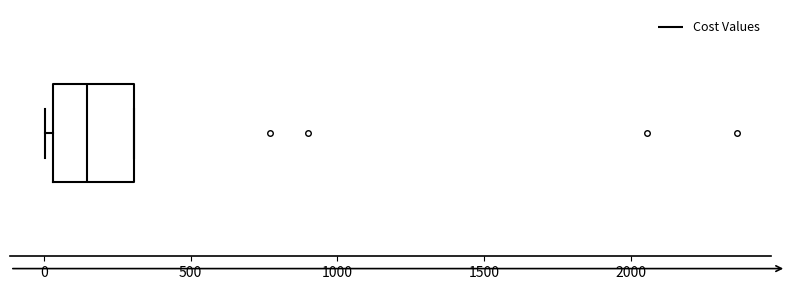

Where is the right edge of the box on the x-axis? The values are not printed on the chart, so give them approximately, as read against the axis.

300